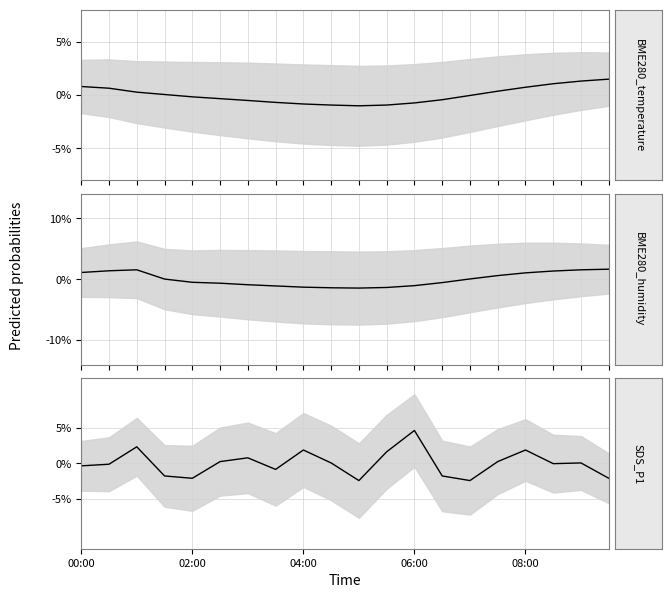

What is the sum of the SDS_P1 values at 16 and 17?

1.9